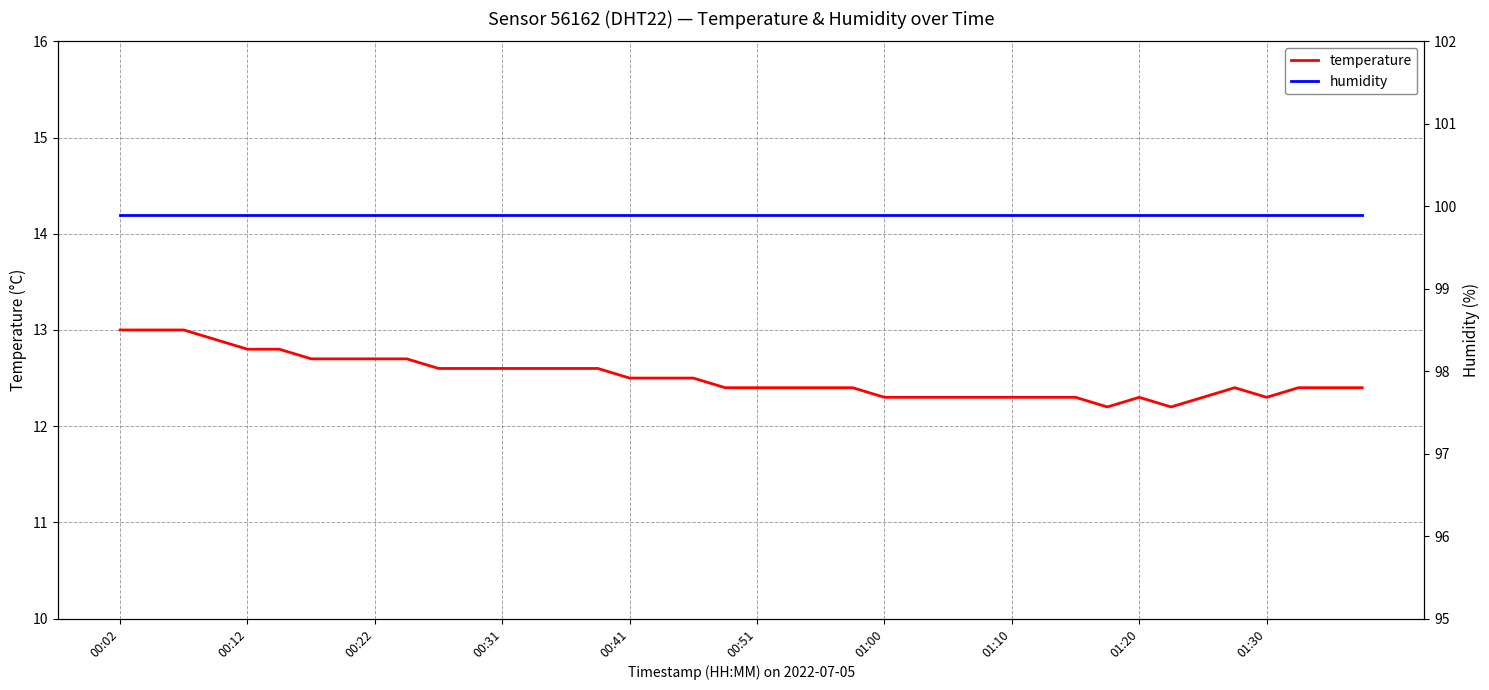

What are all the series names shown in the legend?

temperature, humidity